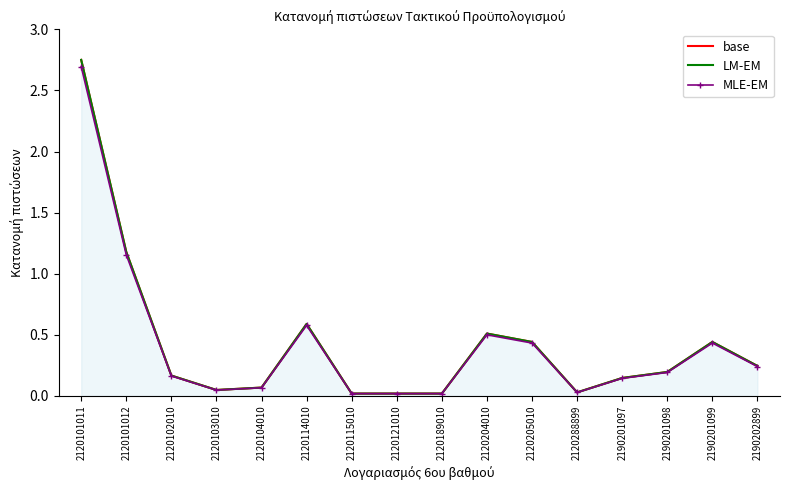

True or false: LM-EM and base cross at least once.

False